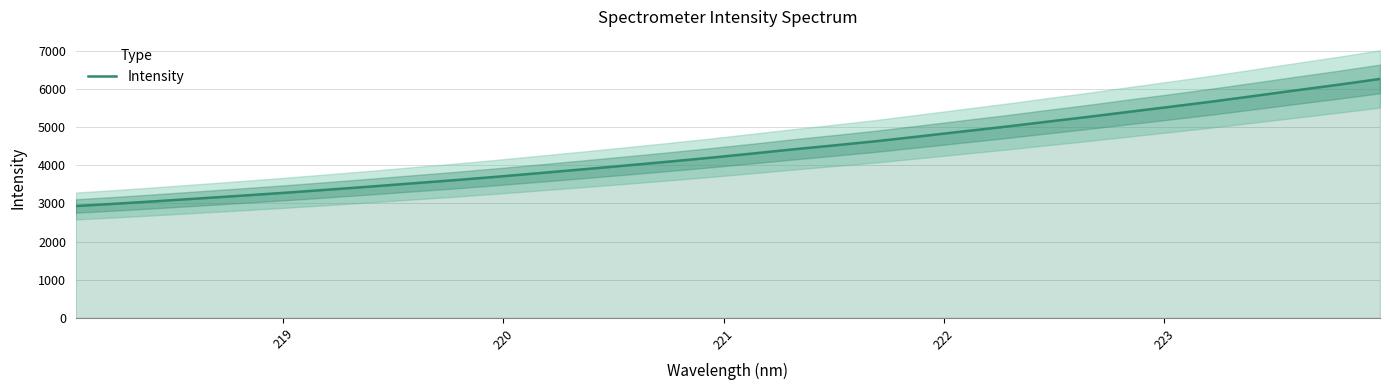

How many lines are shown in the chart?

1